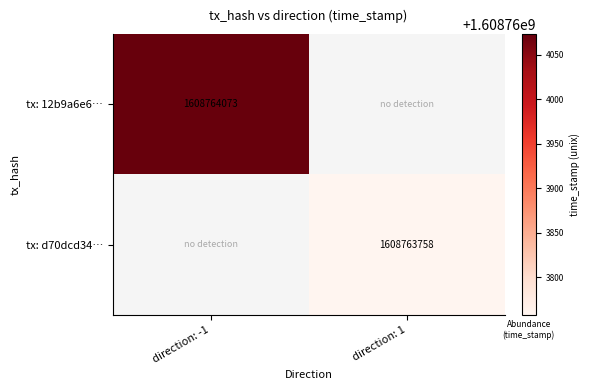

Reading left to right, what are all the values shown in this chart?

12b9a6e6205dffe8fe9e03aaaeb7d71e5c37a62: 1608764073	0
d70dcd34a66e00e417cb6c06150ffa09f5f5c1f: 0	1608763758